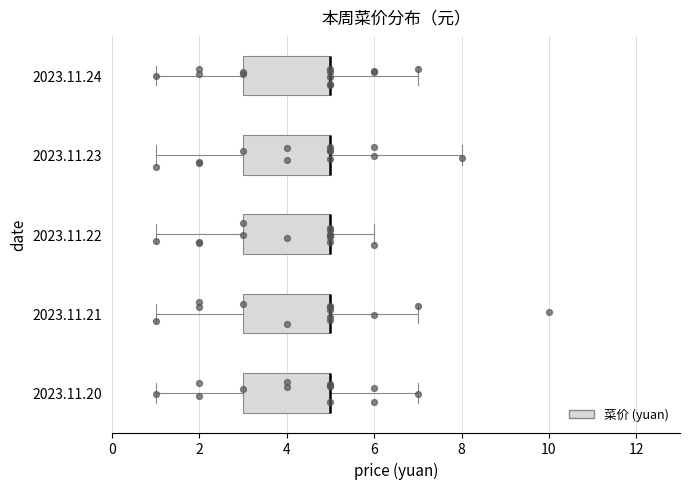

Reading bottom to top, transcribe this box plot: for each box, give where its median line is, the range the box spans, and where its two whiskers end, as read against the x-axis. The values are not printed on the chart, so give them approximately, as read against the axis.

2023.11.20: median 5 (drawn on the box's right edge), box 3 to 5, whiskers 1 to 7
2023.11.21: median 5 (drawn on the box's right edge), box 3 to 5, whiskers 1 to 7
2023.11.22: median 5 (drawn on the box's right edge), box 3 to 5, whiskers 1 to 6
2023.11.23: median 5 (drawn on the box's right edge), box 3 to 5, whiskers 1 to 8
2023.11.24: median 5 (drawn on the box's right edge), box 3 to 5, whiskers 1 to 7